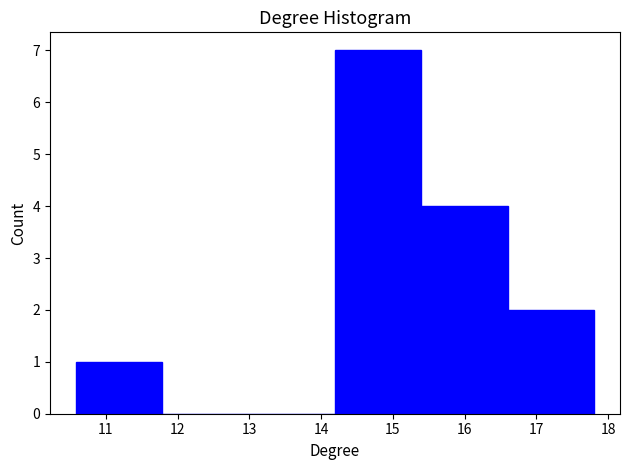

How tall is the bar that spans 16.6 to 17.8 on the x-axis? Neither the bar edges nor the heights are printed on the chart, so give them approximately, as read against the axes.

2